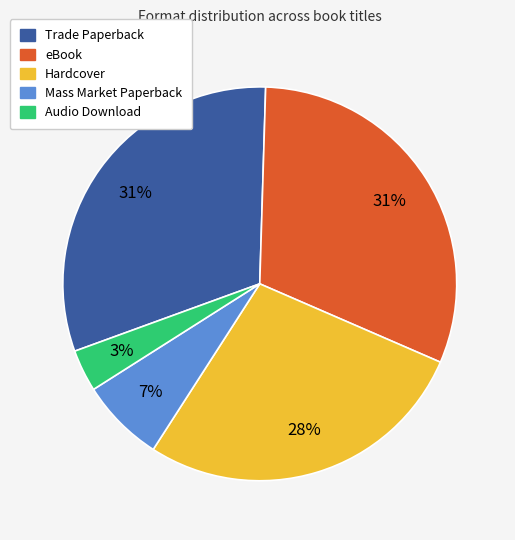

To the nearest percent, what is the average slice percentage?

20%